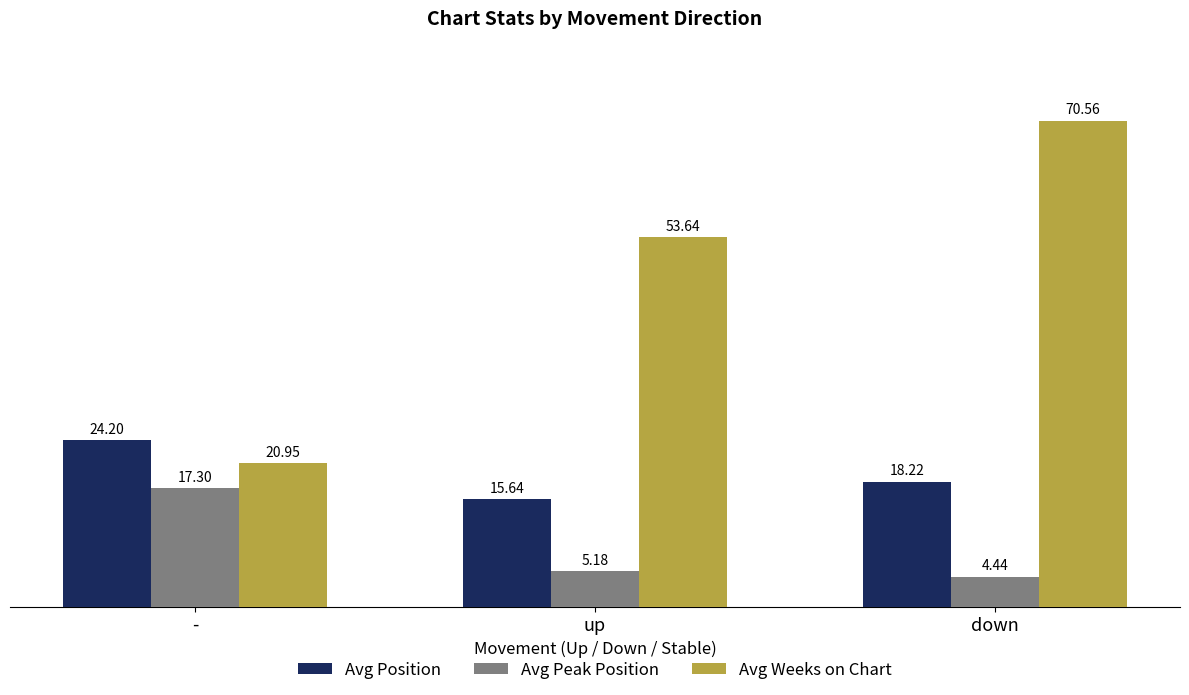

What is the label of the 3rd bar from the left?

down